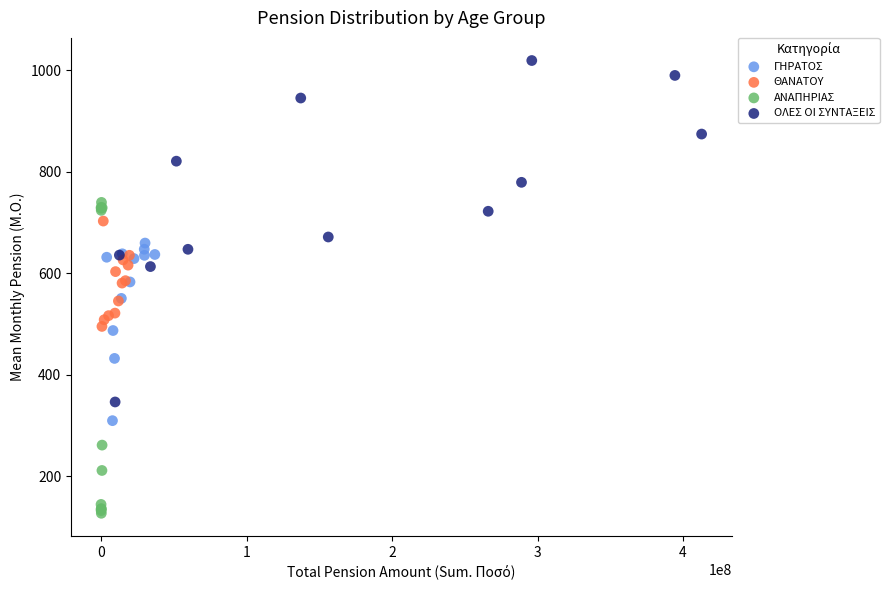

Which series contains the highest Y value?

ΟΛΕΣ ΟΙ ΣΥΝΤΑΞΕΙΣ